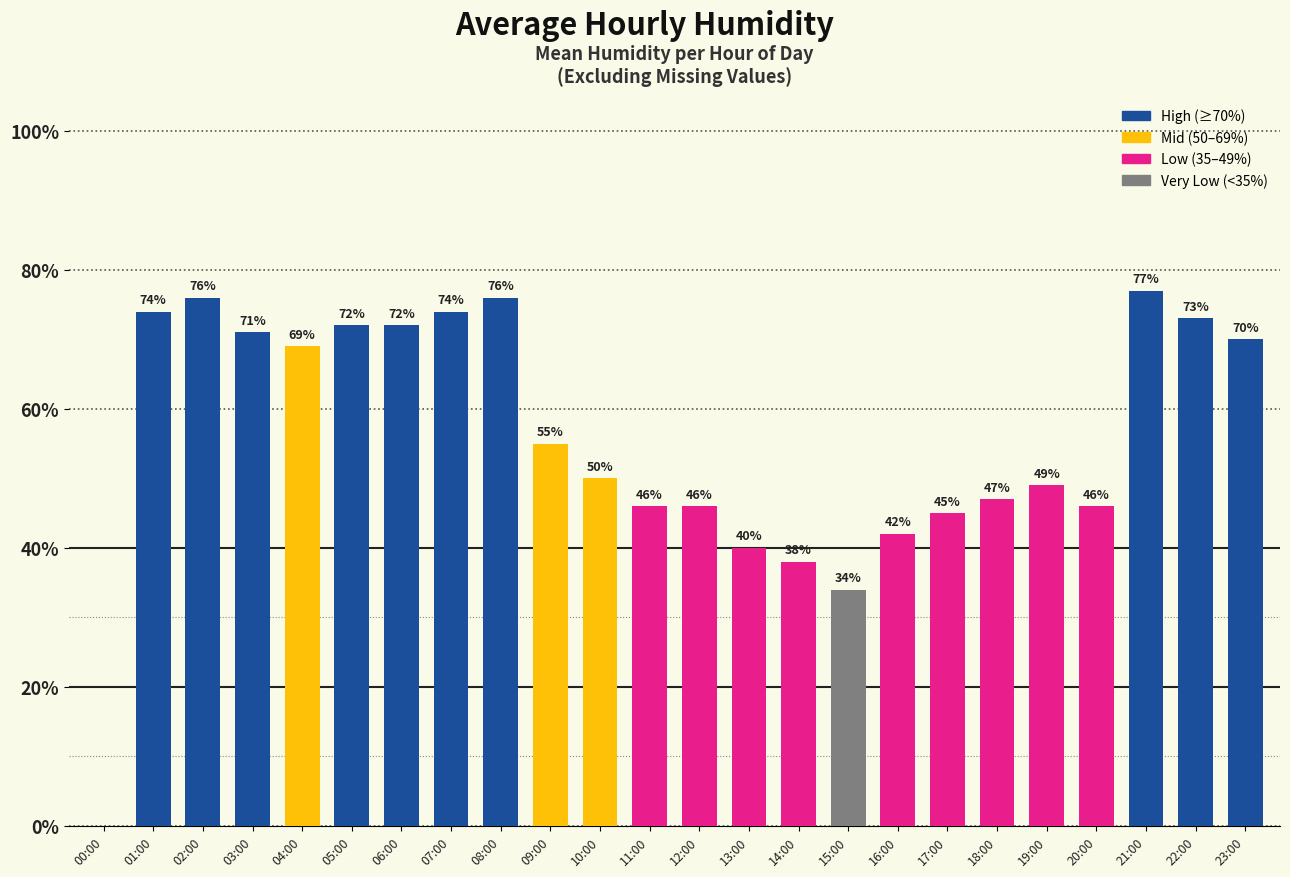

How many positive values are there?

23